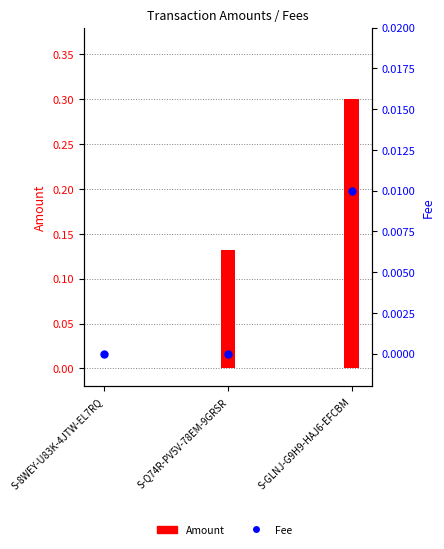

Which series has the largest Y range (max minus min)?

Amount